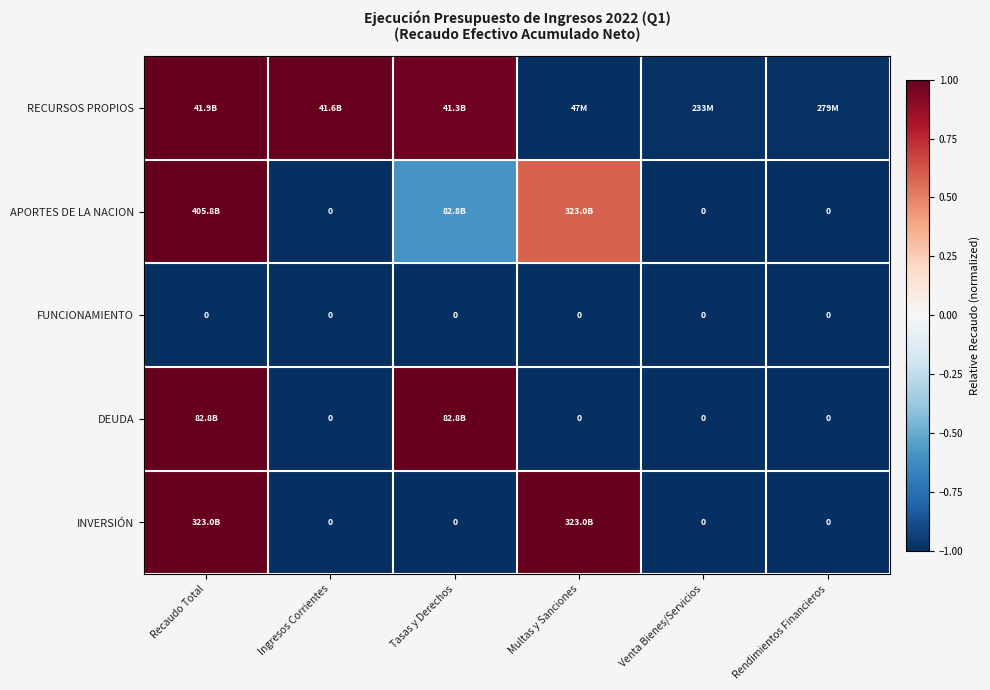

How many values in DEUDA are above zero?

2